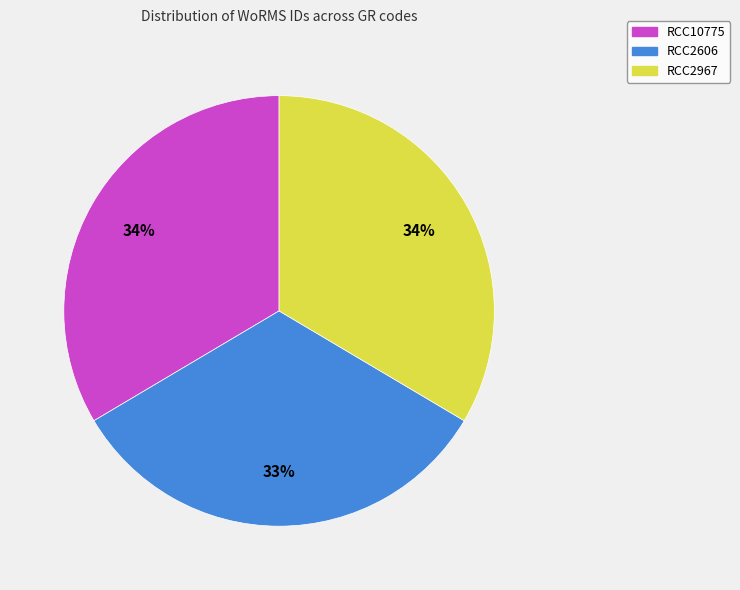

Is there any slice that represents more than half of the pie?

No